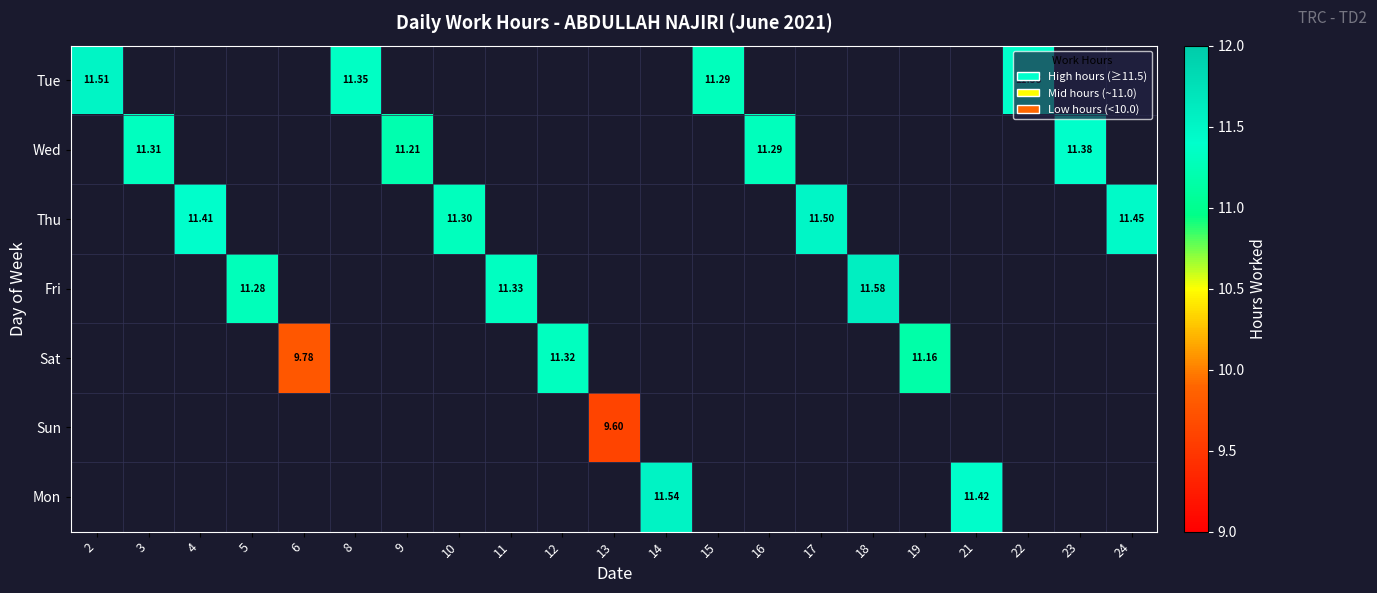

What is the maximum value shown in the chart?

11.6